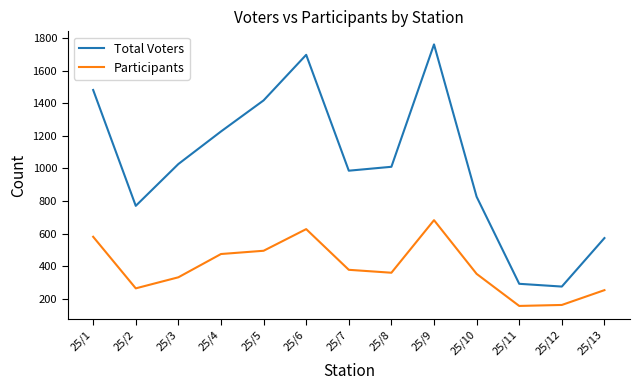

Which series has the largest total across all categories?

Total Voters